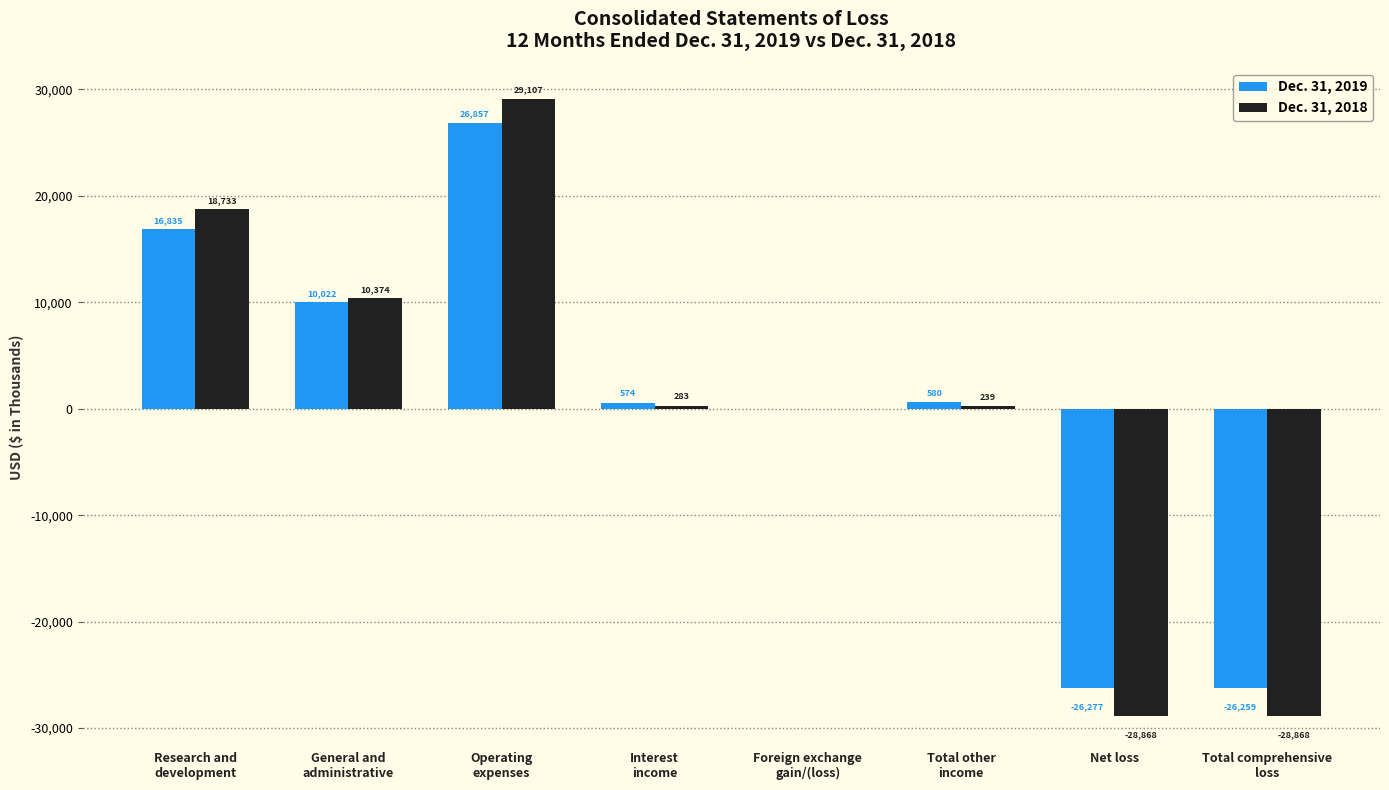

Which series has the largest total across all categories?

Dec. 31, 2019